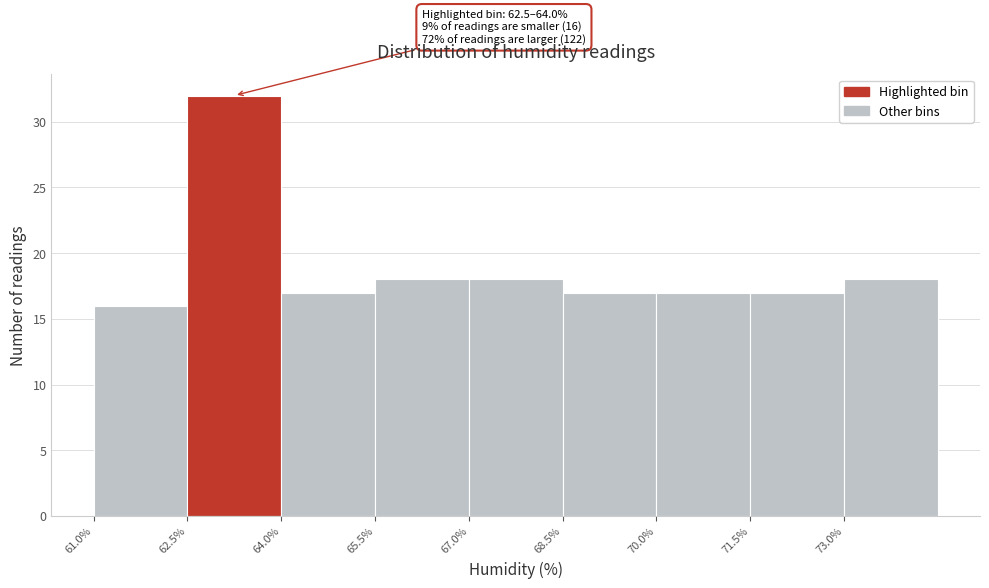

Which range on the x-axis has the tallest bar?

62.5 to 64.0